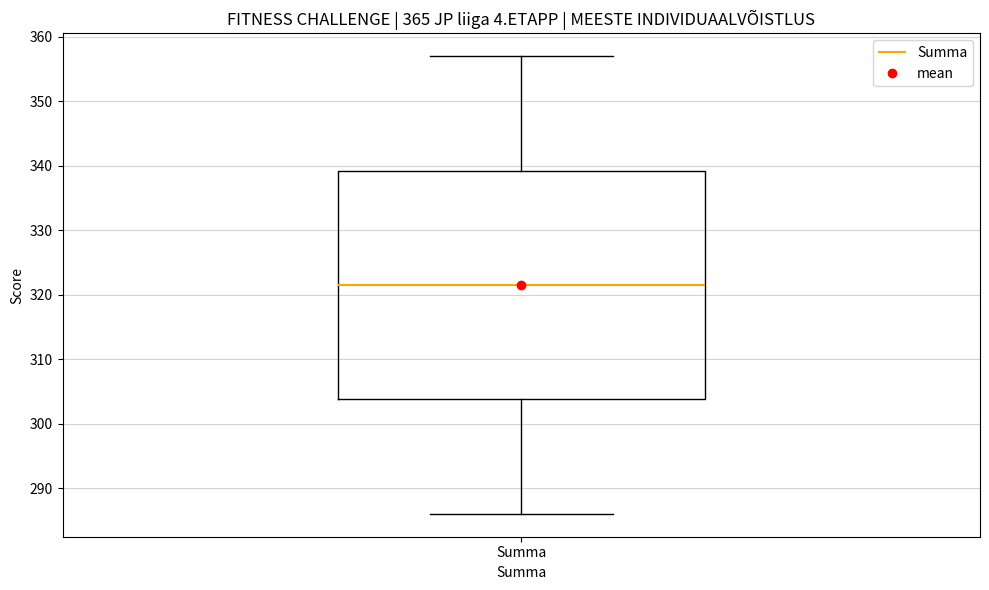

Transcribe this box plot: give where the median line is, the range the box spans, and where the two whiskers end, as read against the y-axis. The values are not printed on the chart, so give them approximately, as read against the axis.

median 322, box 304 to 339, whiskers 286 to 357